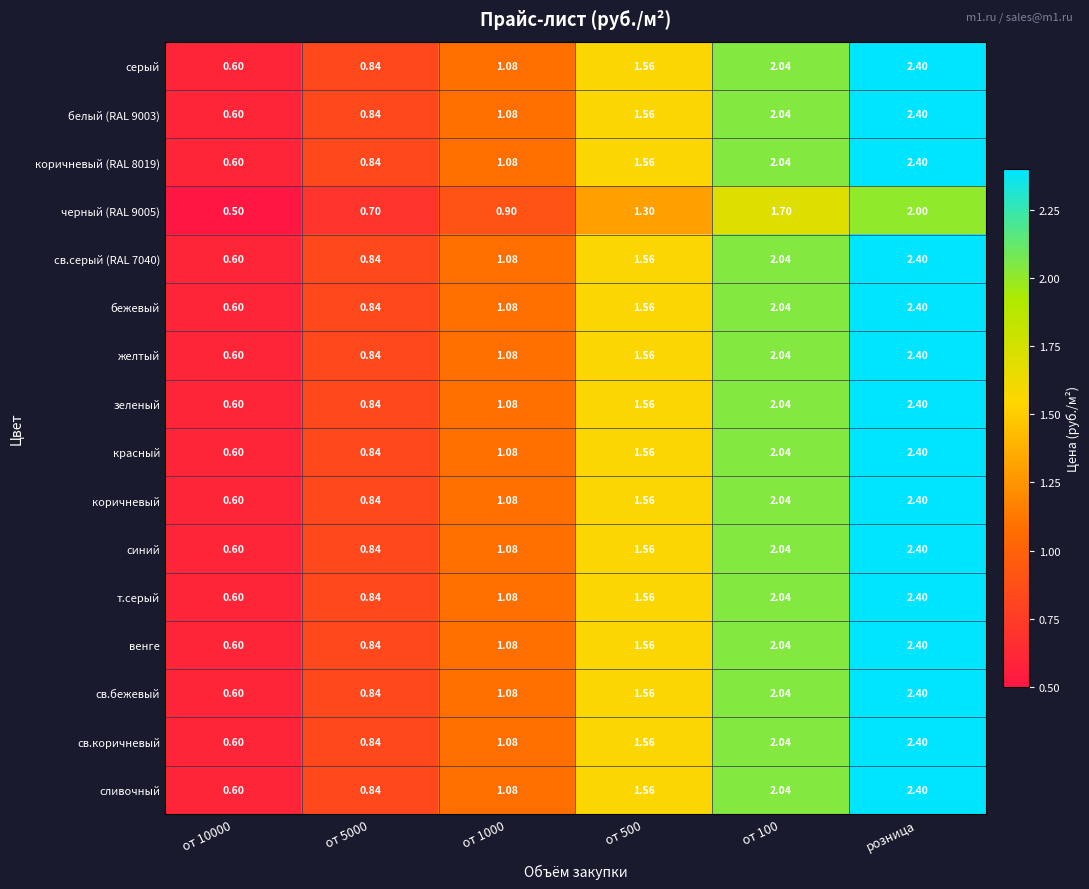

Is the value of св.бежевый at от 5000 greater than the value of серый at от 500?

No